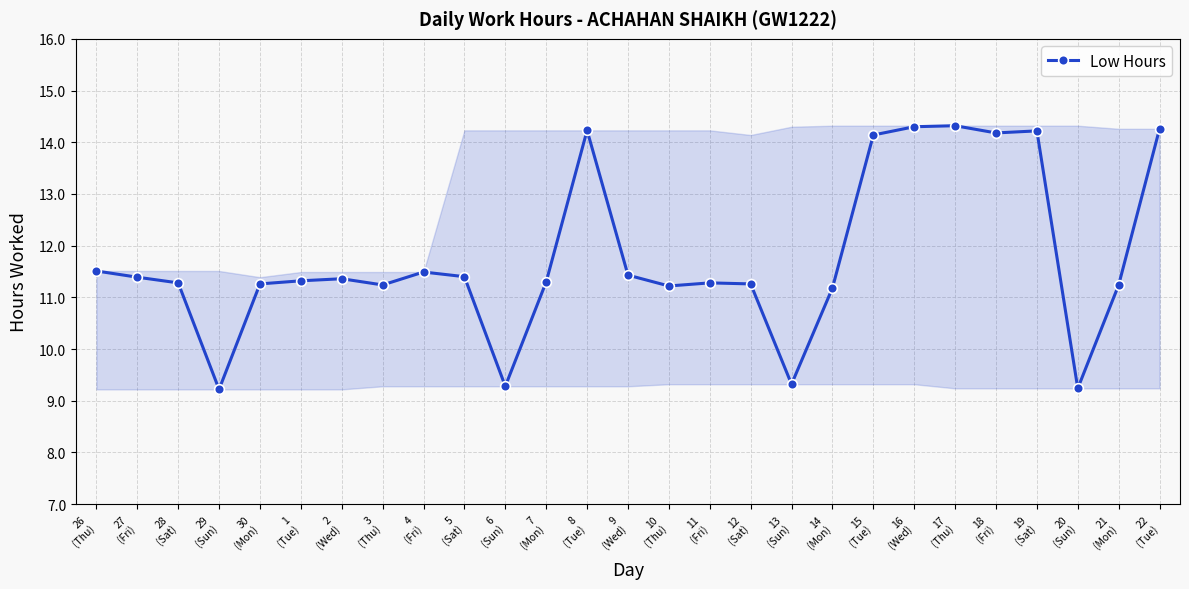

How many points are lower than both their immediate neighbors (excluding endpoints)?

7